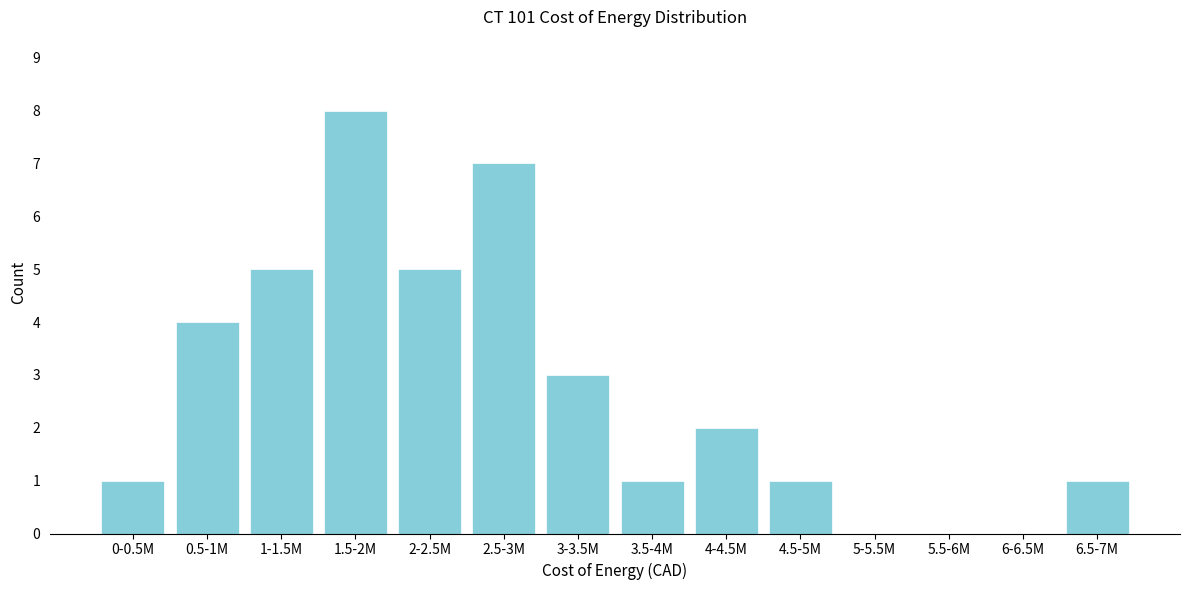

Reading left to right, list all the values displayed in this chart.

0-0.5M=1	0.5-1M=4	1-1.5M=5	1.5-2M=8	2-2.5M=5	2.5-3M=7	3-3.5M=3	3.5-4M=1	4-4.5M=2	4.5-5M=1	5-5.5M=0	5.5-6M=0	6-6.5M=0	6.5-7M=1